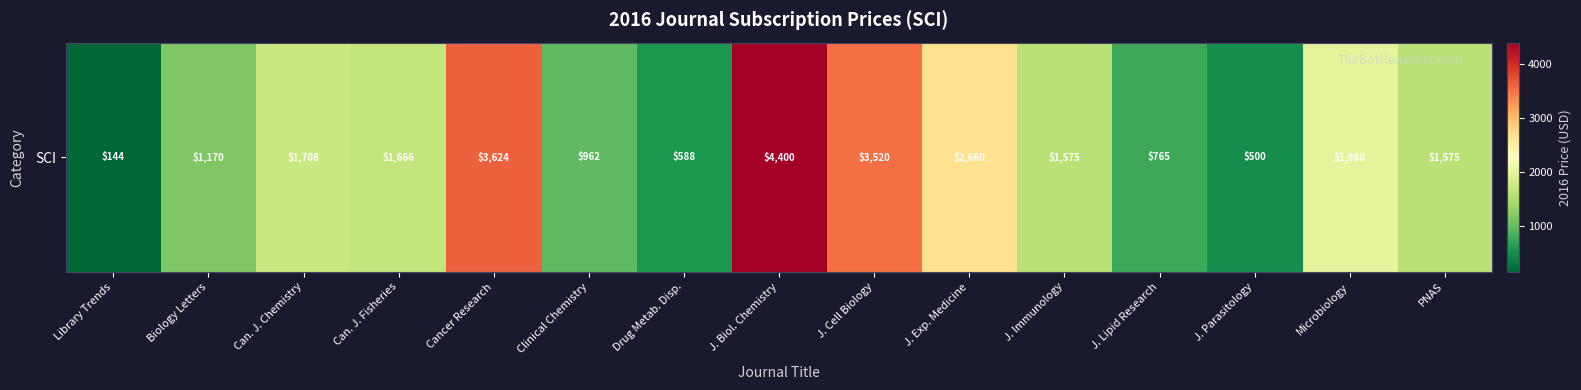

Which label corresponds to the largest value in the chart?

J. Biol. Chemistry